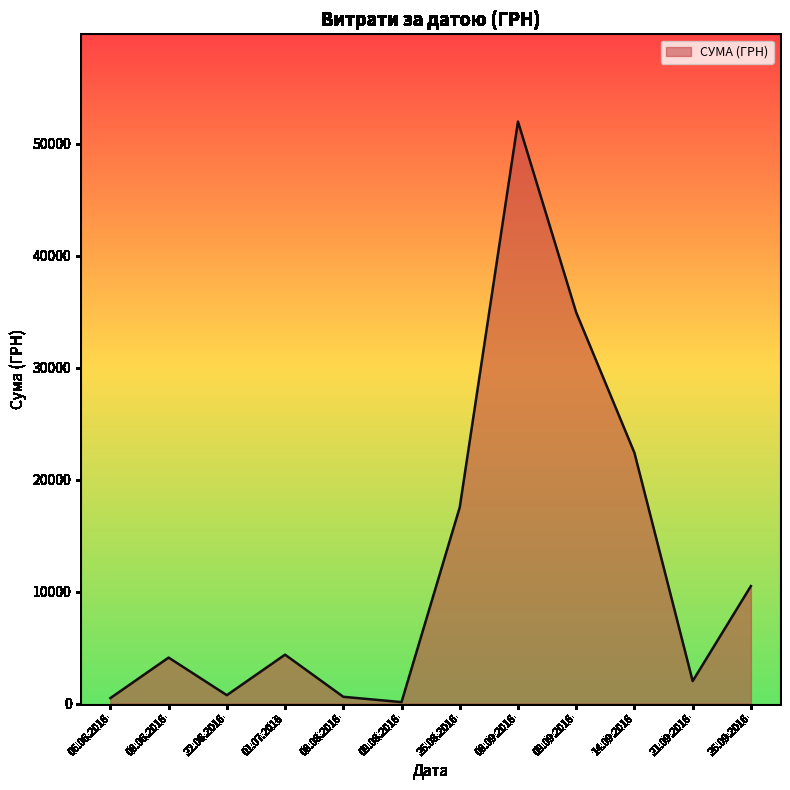

Is it true that the value at 26.08.2016 is 17532.7?

True